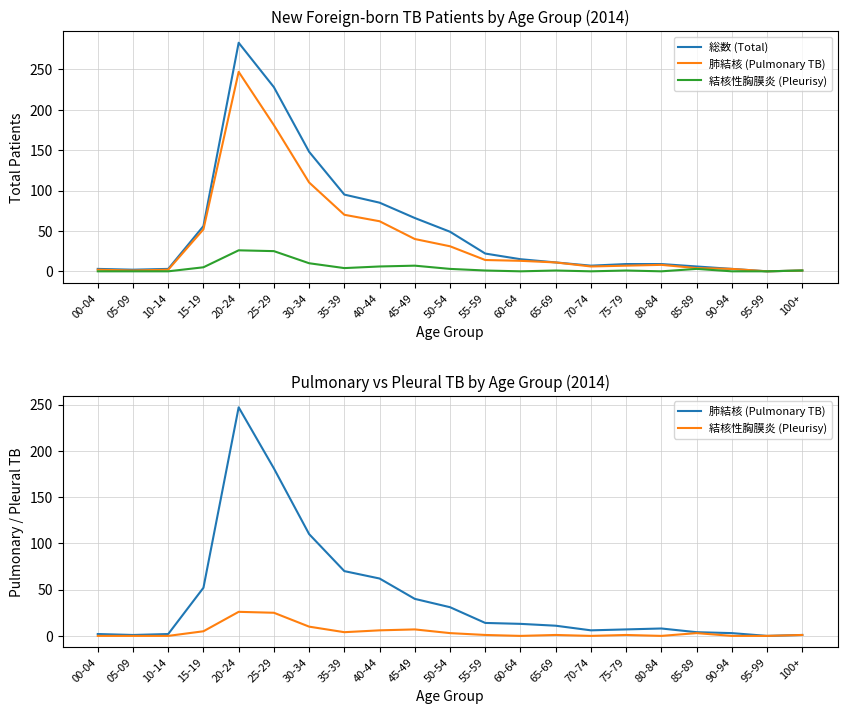

What is the sum of the 肺結核 (Pulmonary TB) values at 10-14 and 50-54?

33